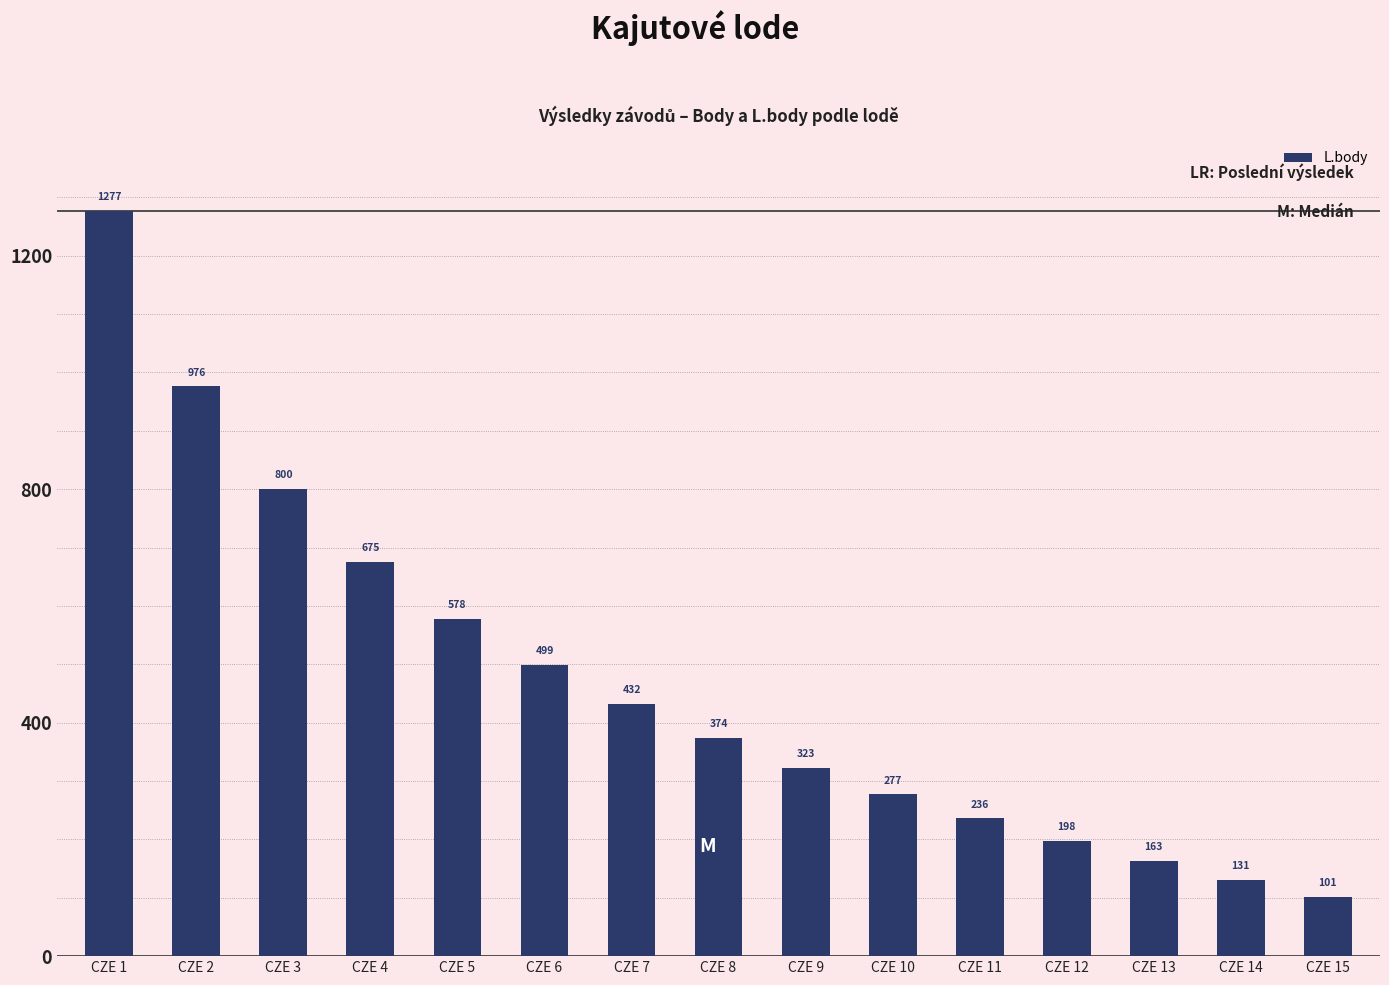

Where does the data first go above 374?

CZE 1